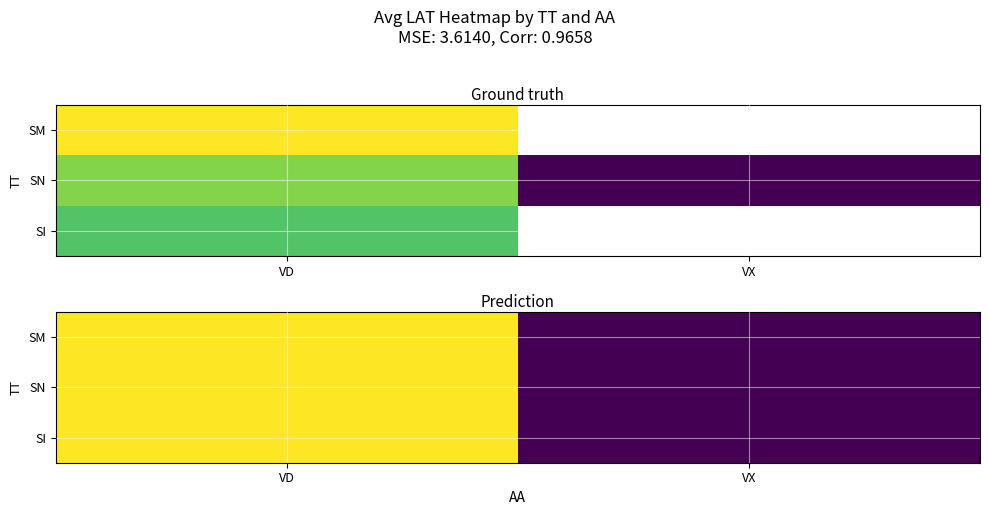

At which label does SN reach its peak?

VD